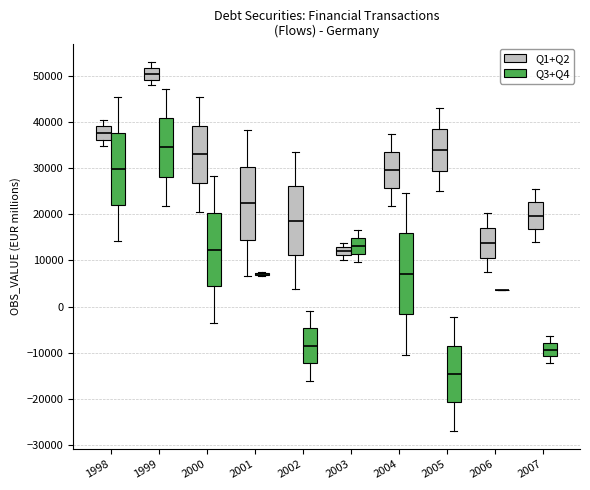

Comparing the boxes themselves (not the whiskers), which one is the tallest?

2004 (Q3+Q4)